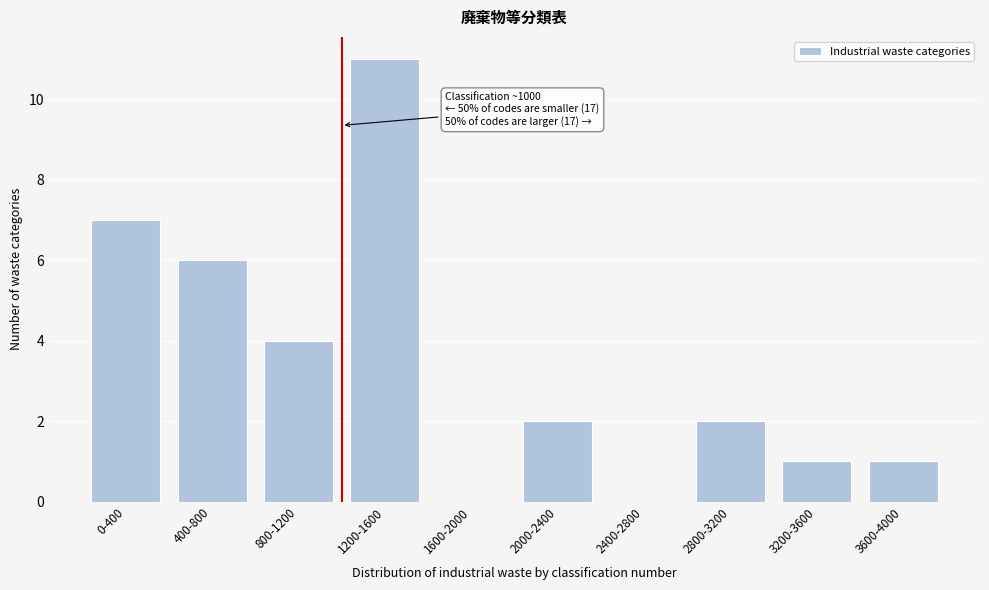

Reading left to right, extract all data points from this chart.

0-400=7	400-800=6	800-1200=4	1200-1600=11	1600-2000=0	2000-2400=2	2400-2800=0	2800-3200=2	3200-3600=1	3600-4000=1